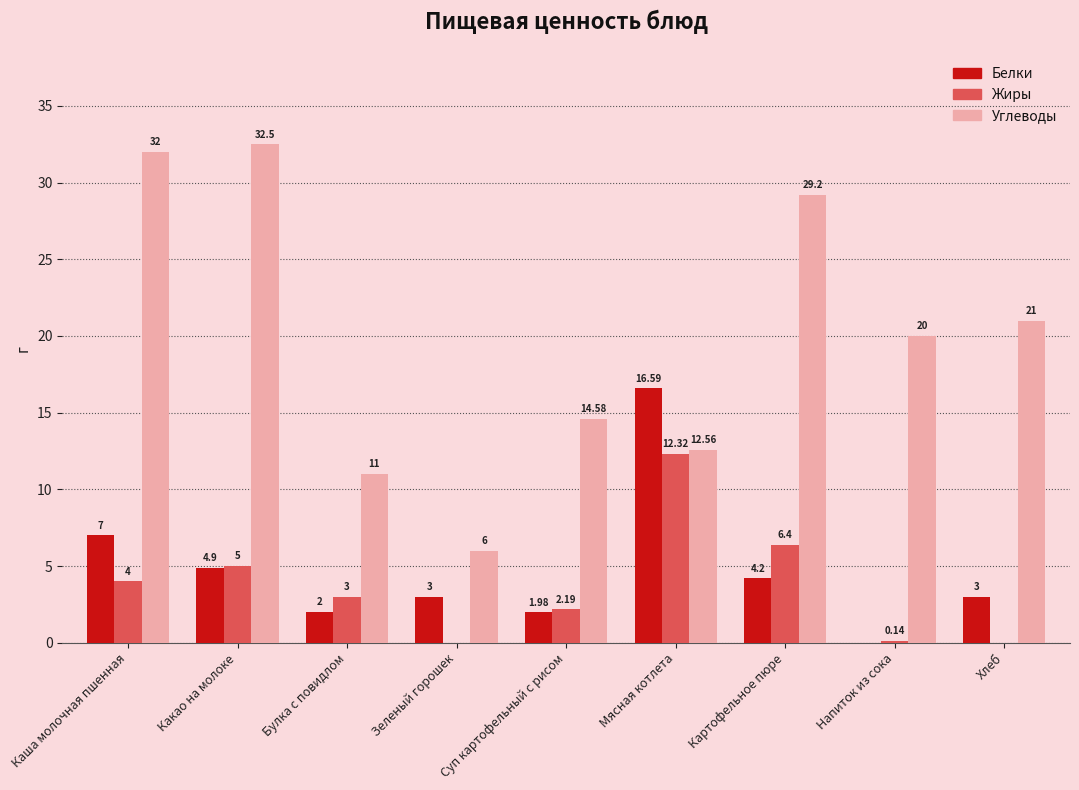

Which series changed the most between Булка с повидлом and Напиток из сока?

Углеводы